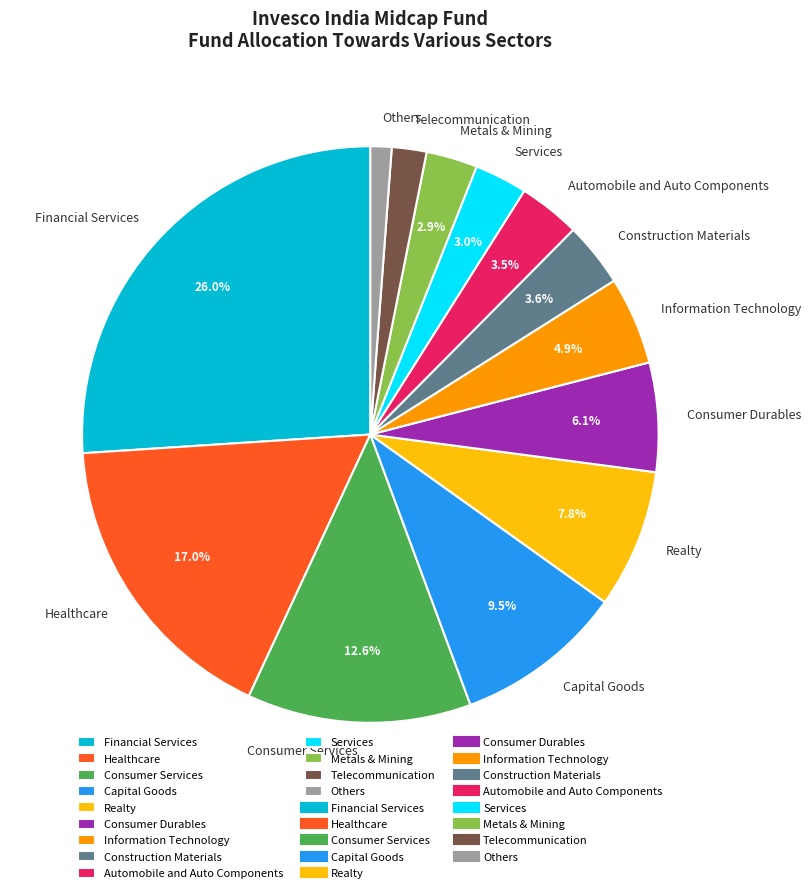

To the nearest percent, what is the difference between the Healthcare and Metals & Mining slice percentages?

14%